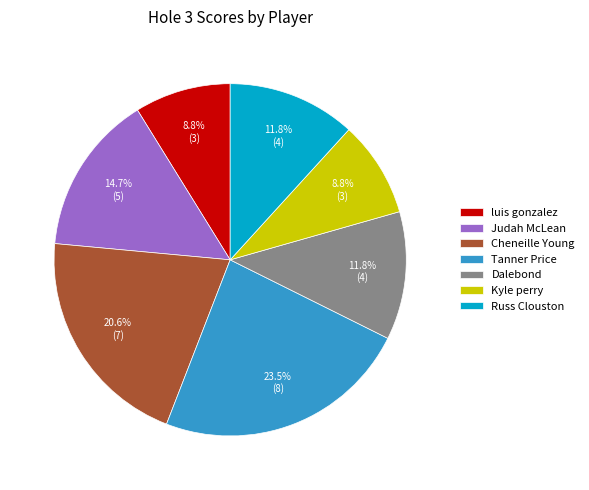

To the nearest percent, what is the combined percentage of Russ Clouston and Tanner Price?

35%